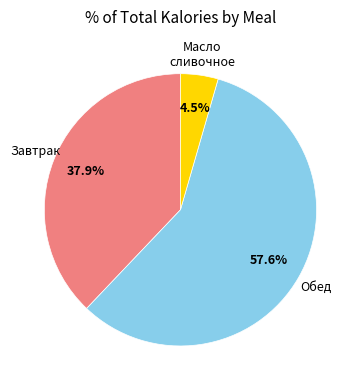

Is there any slice that represents more than half of the pie?

Yes